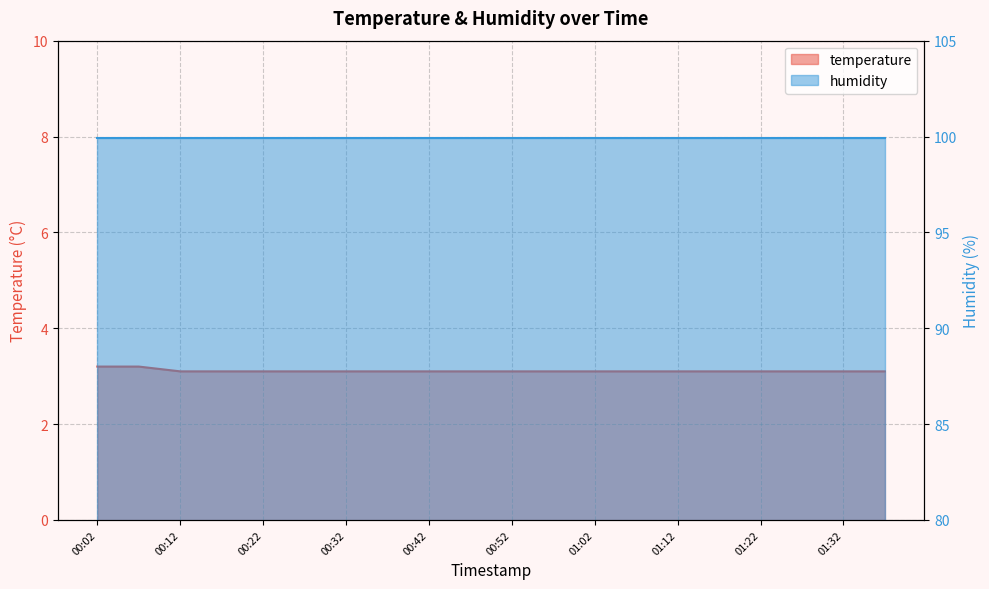

Reading right to left, transcribe all the data shown in this chart.

01:37=3.1	01:32=3.1	01:27=3.1	01:22=3.1	01:17=3.1	01:12=3.1	01:07=3.1	01:02=3.1	00:57=3.1	00:52=3.1	00:47=3.1	00:42=3.1	00:37=3.1	00:32=3.1	00:27=3.1	00:22=3.1	00:17=3.1	00:12=3.1	00:07=3.2	00:02=3.2